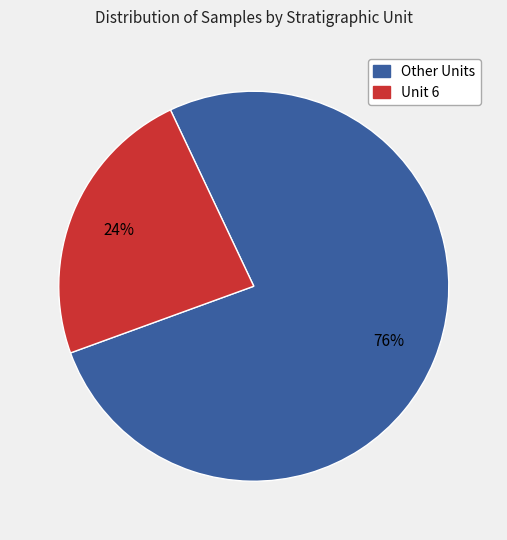

To the nearest percent, what is the average slice percentage?

50%